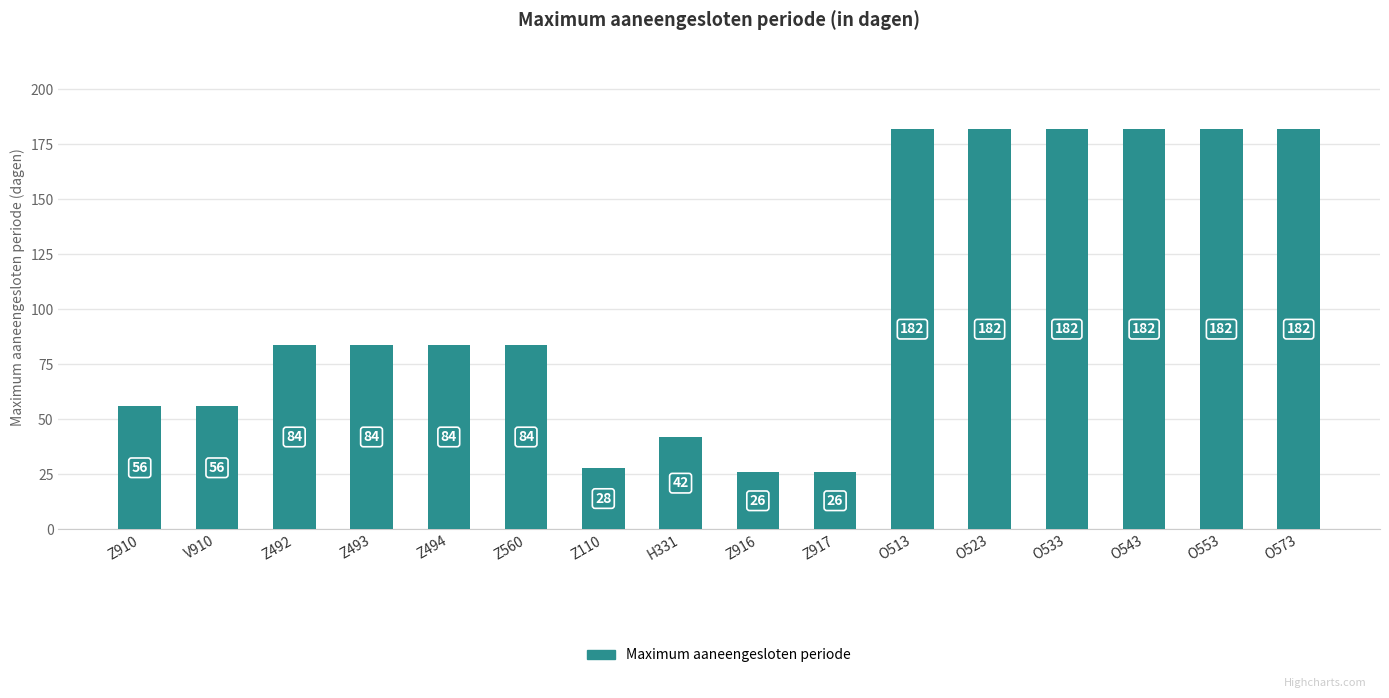

What value does the data have at Z492?

84